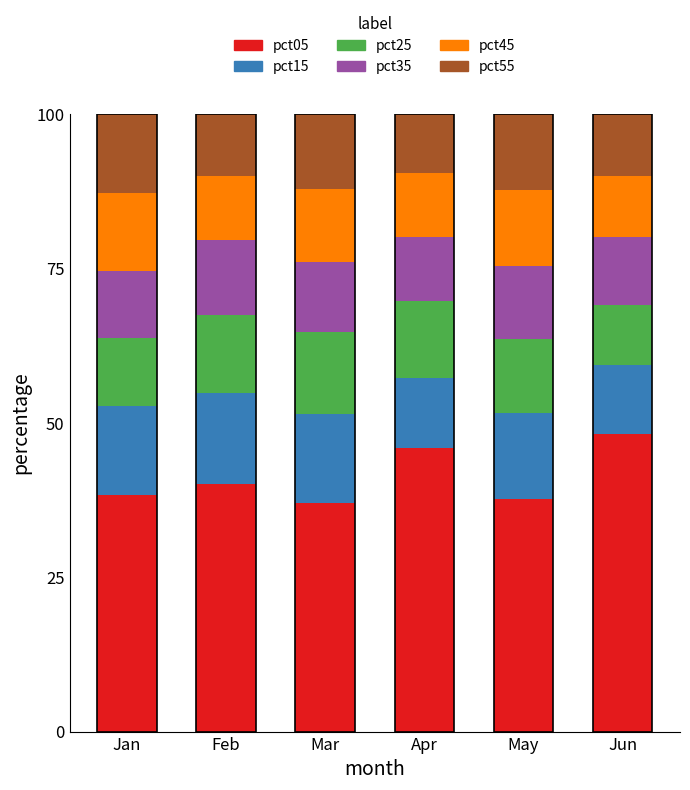

What is the sum of all pct45 values?

67.3